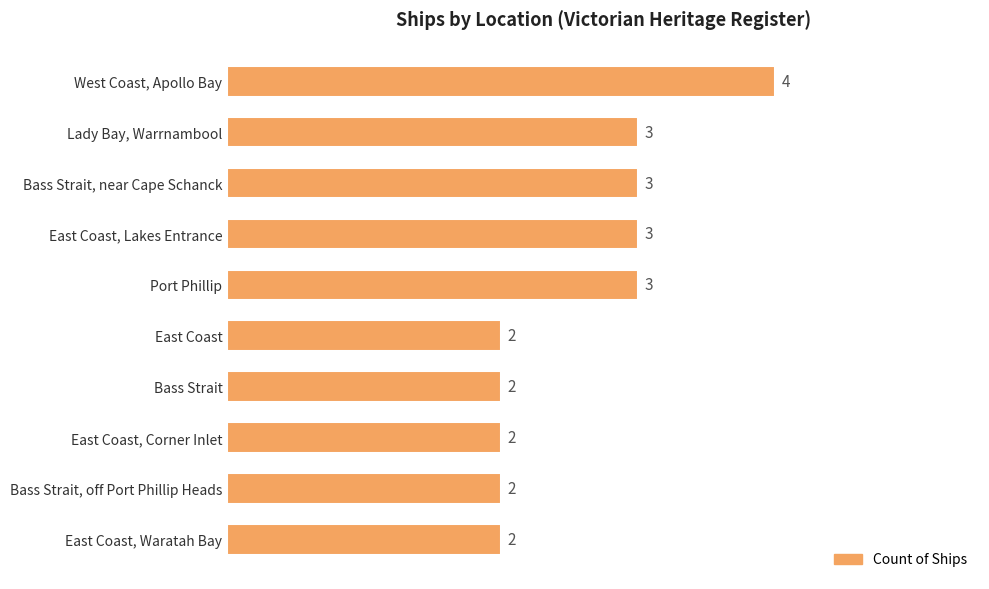

What is the minimum value shown in the chart?

2